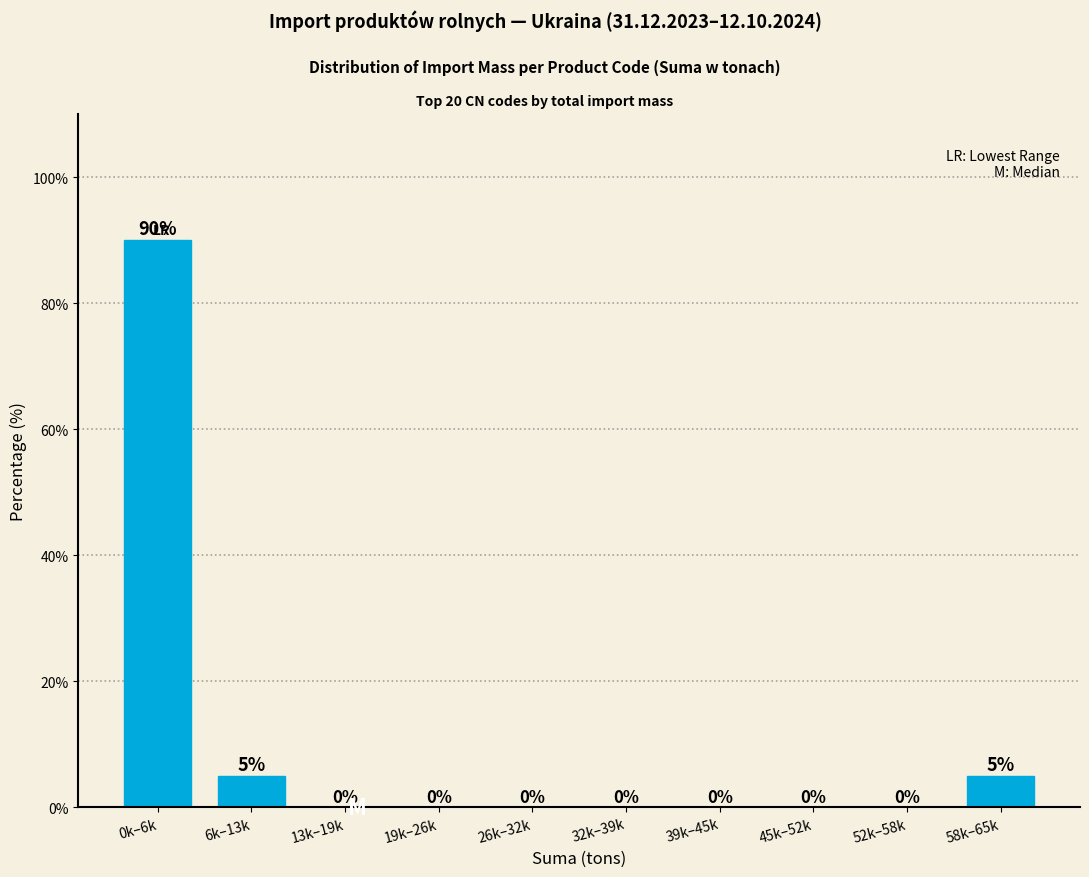

Reading left to right, list all the values displayed in this chart.

0k–6k=90	6k–13k=5	13k–19k=0	19k–26k=0	26k–32k=0	32k–39k=0	39k–45k=0	45k–52k=0	52k–58k=0	58k–65k=5